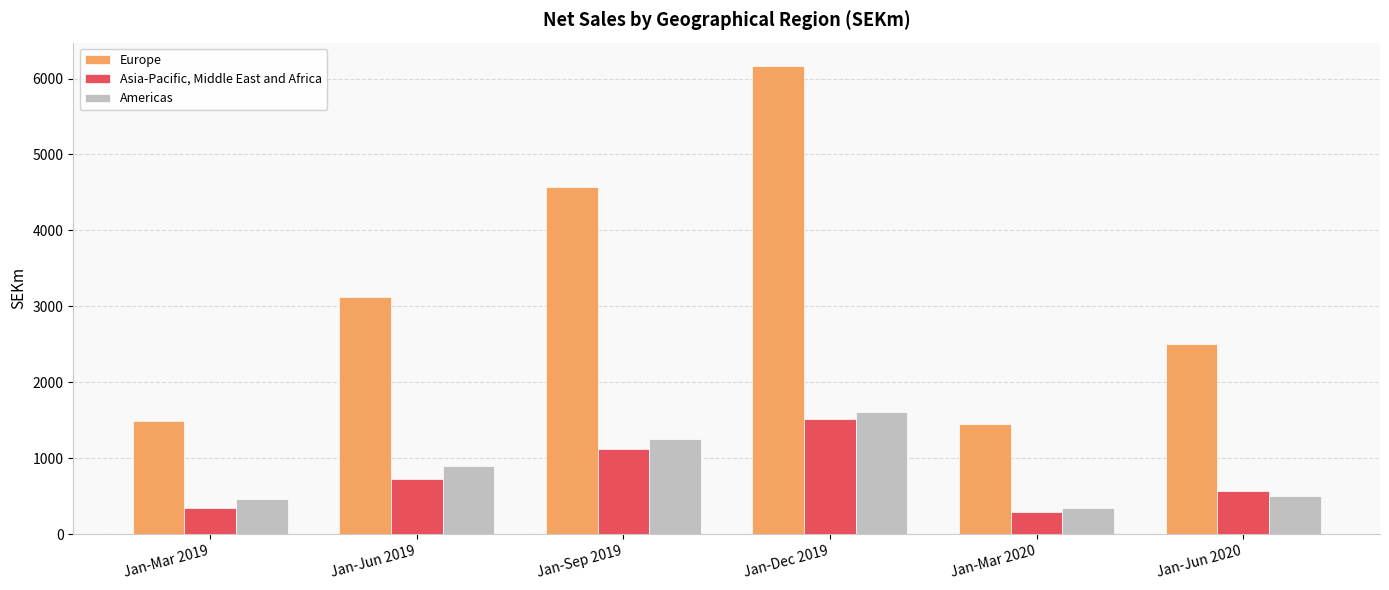

Rank the series at Jan-Dec 2019 from lowest to highest value.

Asia-Pacific, Middle East and Africa, Americas, Europe